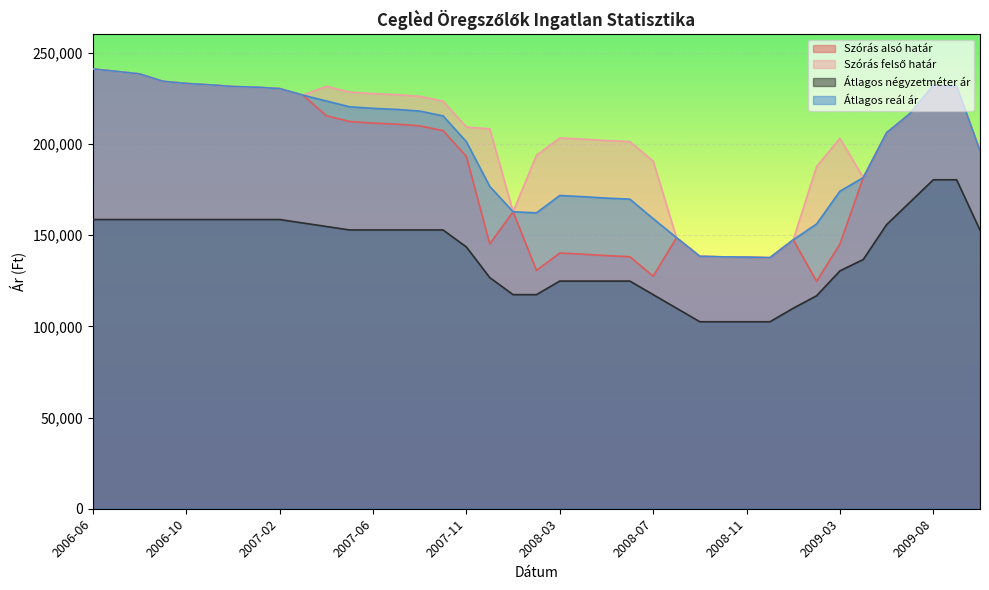

Reading left to right, extract all data points from this chart.

Szórás alsó határ: 241073	239755	238370	234309	233141	232369	231449	231068	230309	226723	215443	212260	211401	210833	209916	207277	193091	145163	162807	130657	140179	139541	138750	138174	127478	148582	138366	138071	137945	137610	147423	124676	145086	181527	206113	216602	232096	231557	196048
Szórás felső határ: 241073	239755	238370	234309	233141	232369	231449	231068	230309	226723	231607	228424	227565	226997	226080	223441	209255	208243	162807	193737	203259	202621	201830	201254	190558	148582	138366	138071	137945	137610	147423	187546	203036	181527	206113	216602	232096	231557	196048
Átlagos négyzetméter ár: 158536	158536	158536	158536	158536	158536	158536	158536	158536	156631	154725	152820	152820	152820	152820	152820	143481	126707	117368	117368	124802	124802	124802	124802	117368	109934	102500	102500	102500	102500	109909	116739	130398	136648	155761	168044	180327	180327	152718
Átlagos reál ár: 241073	239755	238370	234309	233141	232369	231449	231068	230309	226723	223525	220342	219483	218915	217998	215359	201173	176703	162807	162197	171719	171081	170290	169714	159018	148582	138366	138071	137945	137610	147423	156111	174061	181527	206113	216602	232096	231557	196048